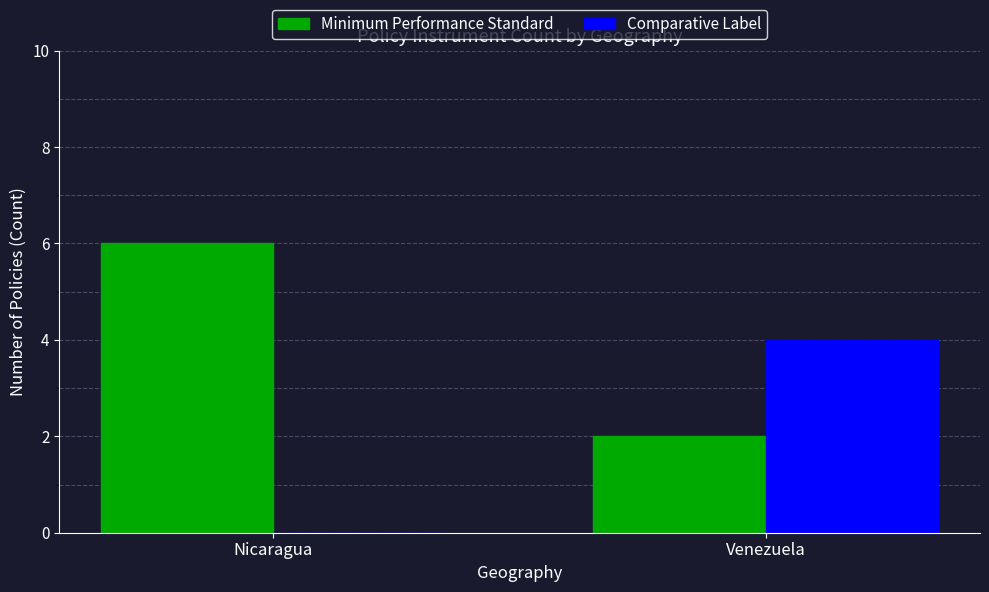

What is the greatest value displayed?

6